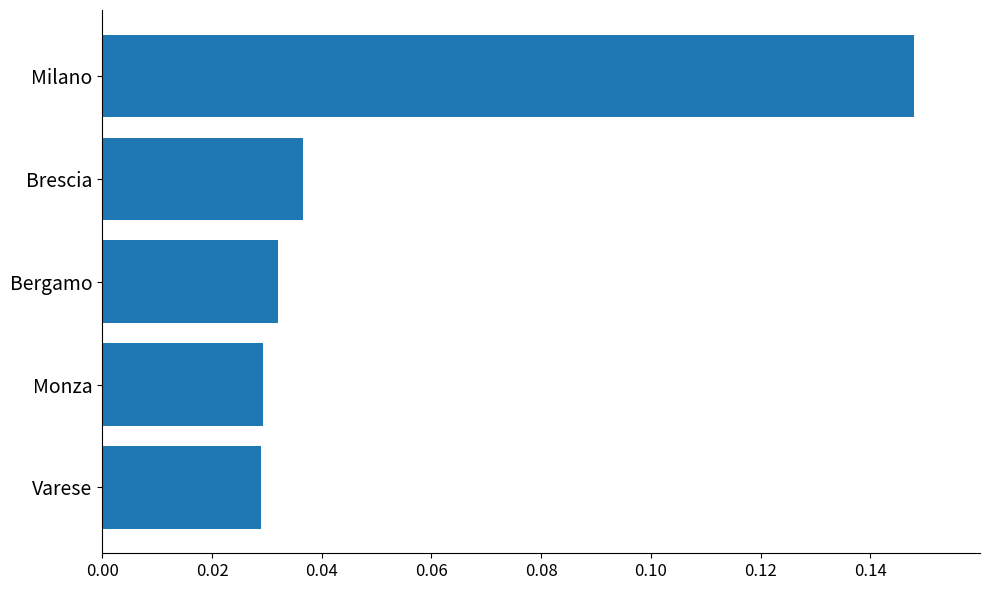

How many categories are shown in the chart?

5